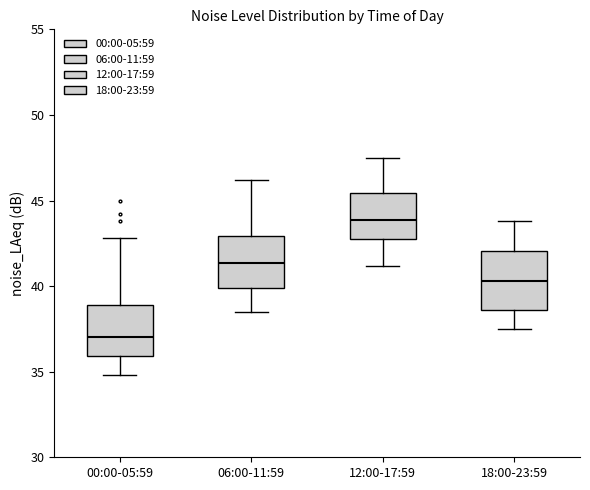

Reading left to right, transcribe this box plot: for each box, give where its median line is, the range the box spans, and where its two whiskers end, as read against the y-axis. The values are not printed on the chart, so give them approximately, as read against the axis.

00:00-05:59: median 37.0, box 36.0 to 39.0, whiskers 35.0 to 43.0
06:00-11:59: median 41.5, box 40.0 to 43.0, whiskers 38.5 to 46.0
12:00-17:59: median 44.0, box 43.0 to 45.5, whiskers 41.0 to 47.5
18:00-23:59: median 40.5, box 38.5 to 42.0, whiskers 37.5 to 44.0